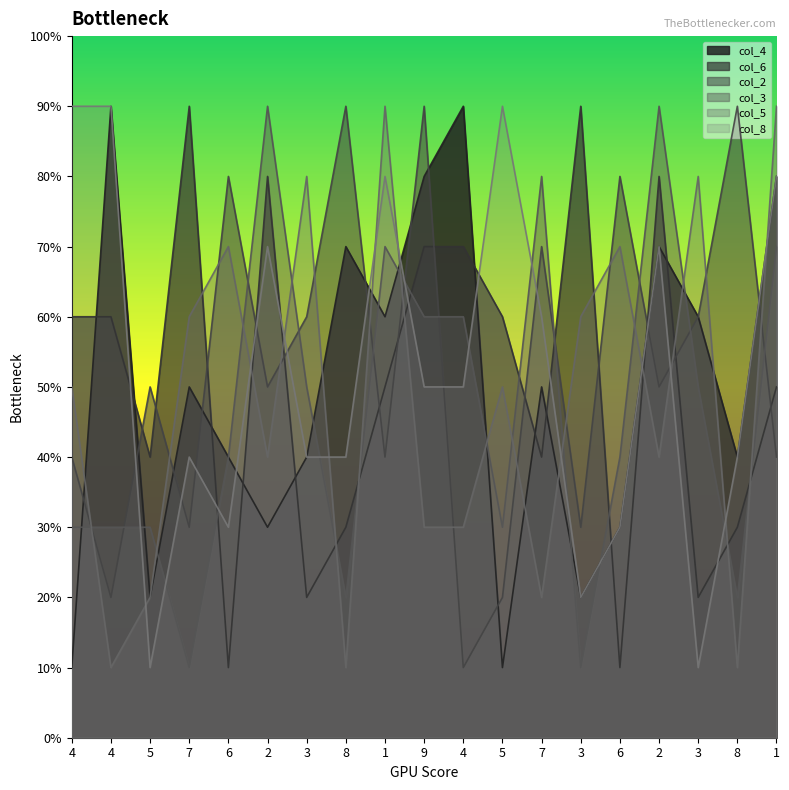

Between which two adjacent categories do col_4 and col_3 first intersect?

4 and 4